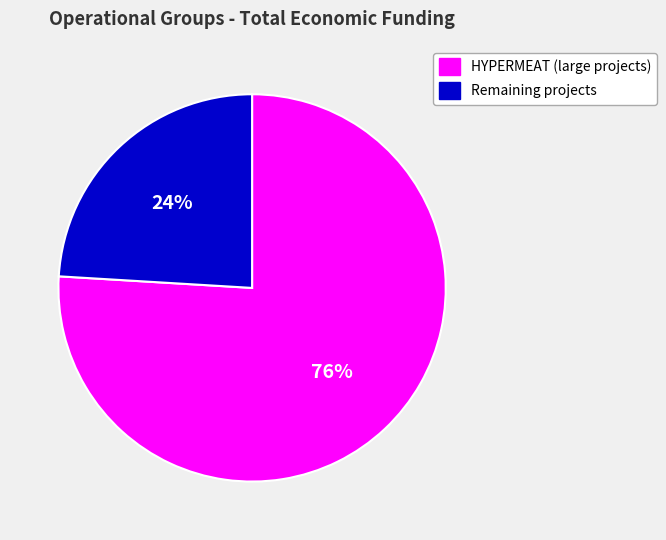

To the nearest percent, what is the average slice percentage?

50%